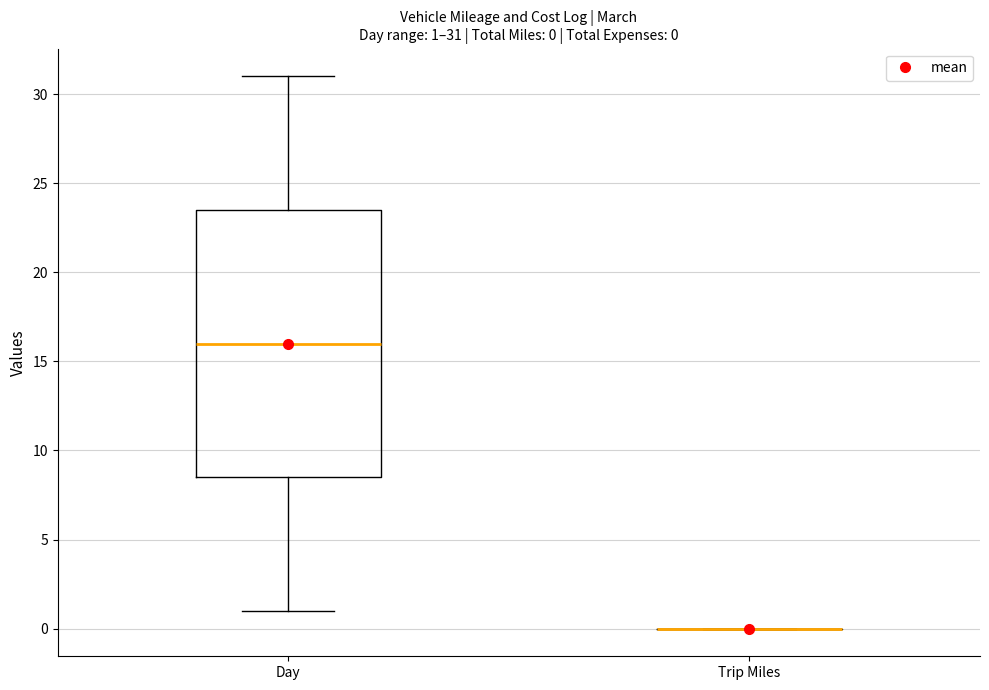

Comparing the boxes themselves (not the whiskers), which one is the tallest?

Day